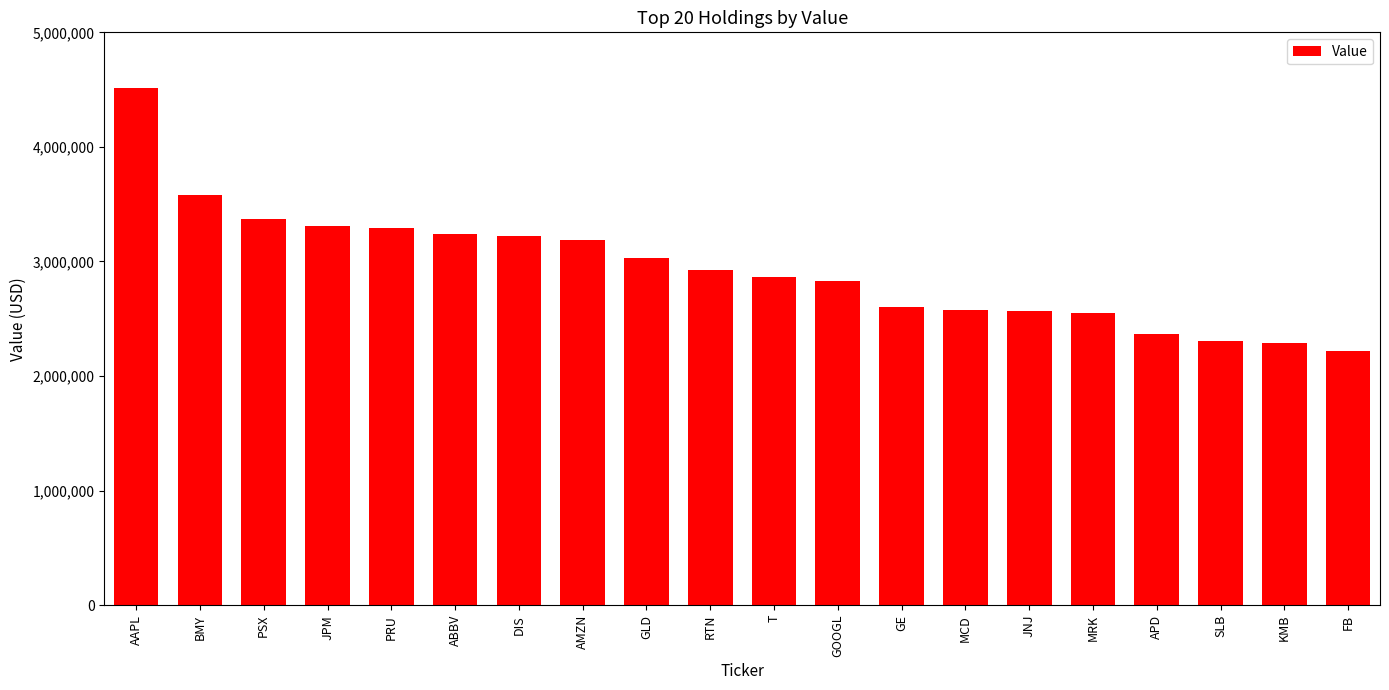

Which label corresponds to the largest value in the chart?

AAPL